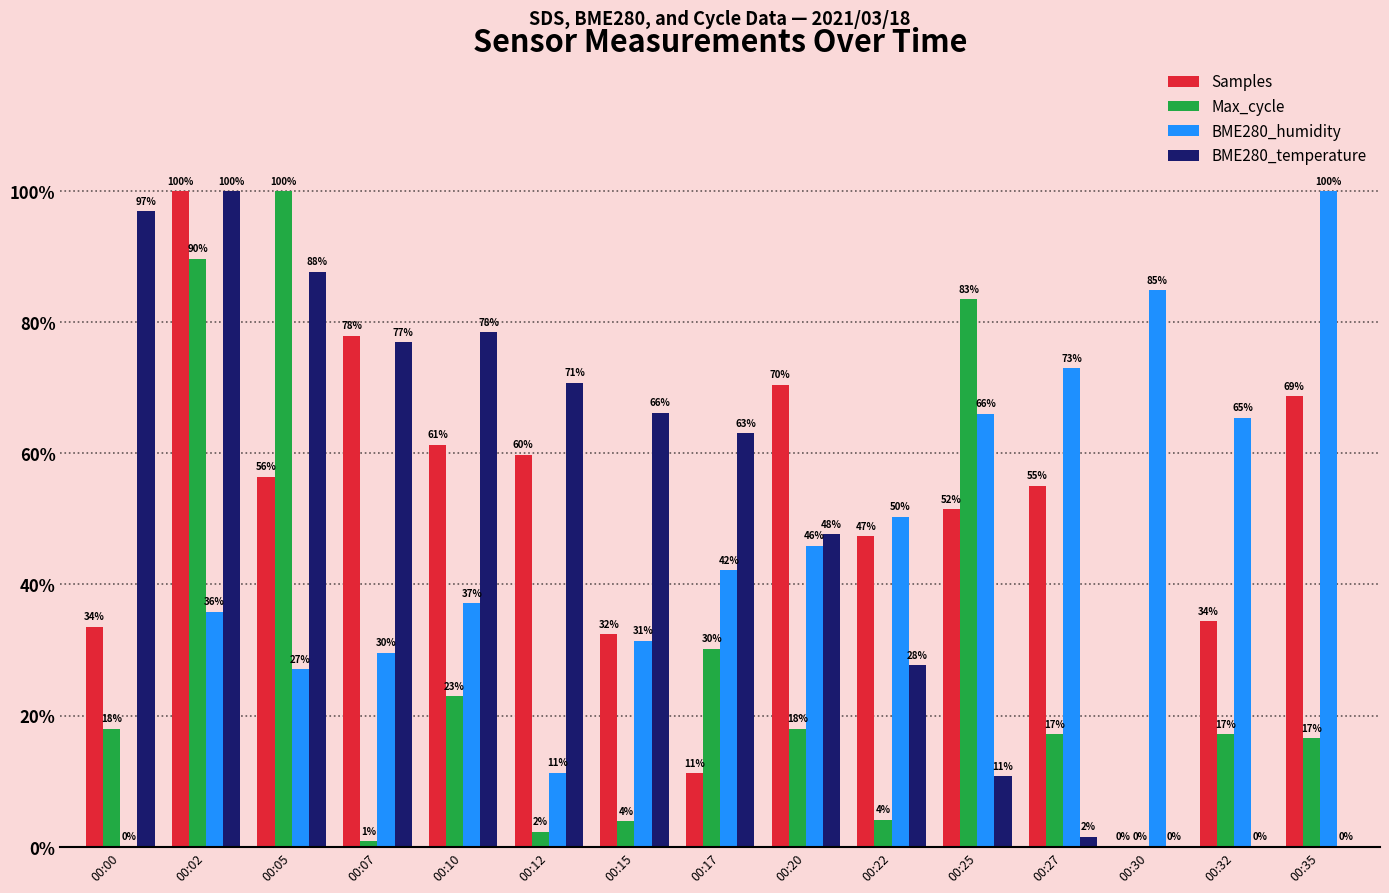

Read the Samples value at 00:07.

77.9